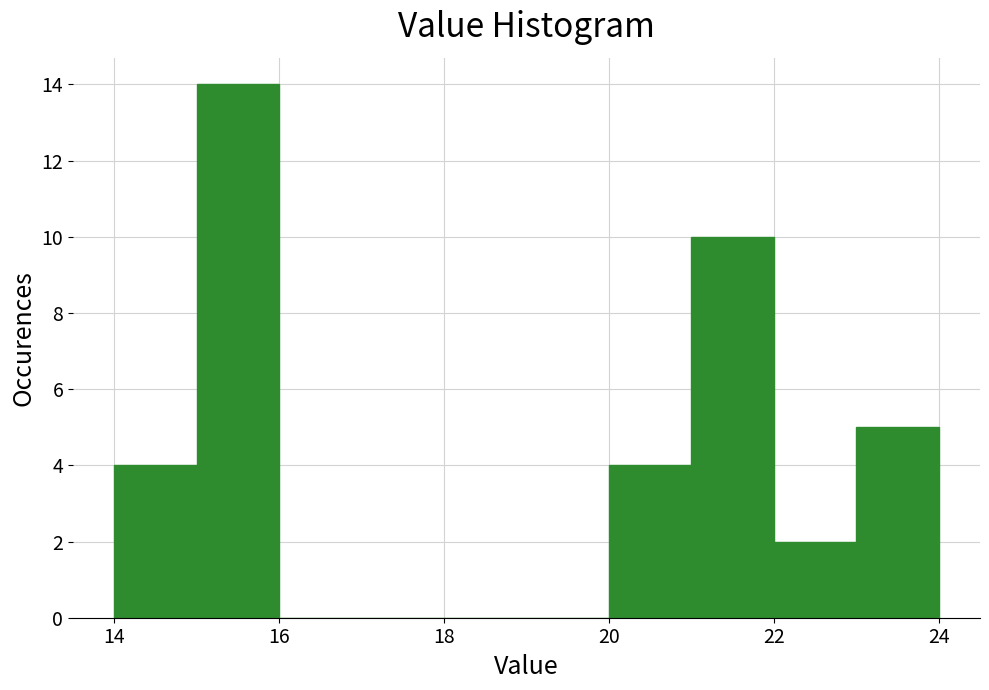

How tall is the bar that spans 14 to 15 on the x-axis? The values are not printed on the chart, so give them approximately, as read against the axis.

4